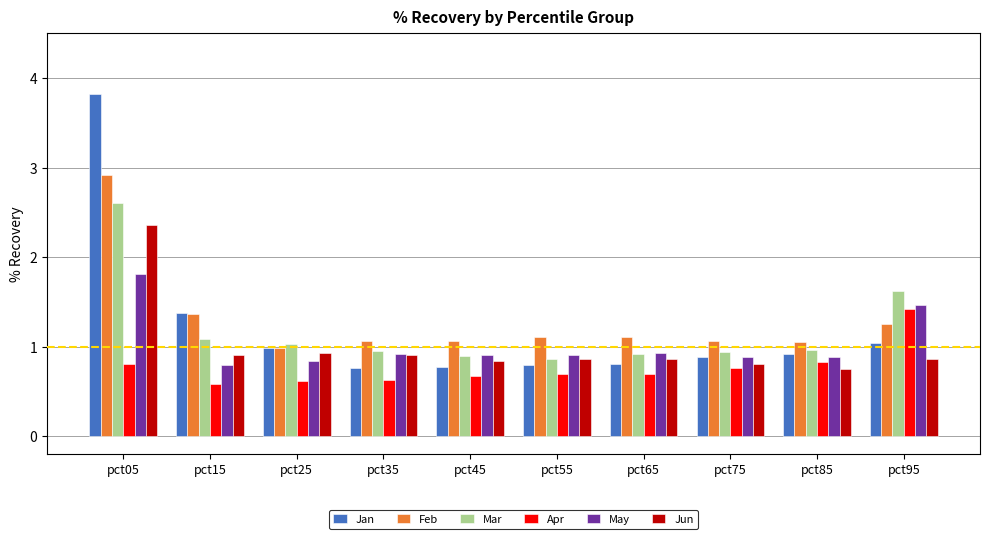

The Apr series shows 0.7 at pct55. True or false?

True